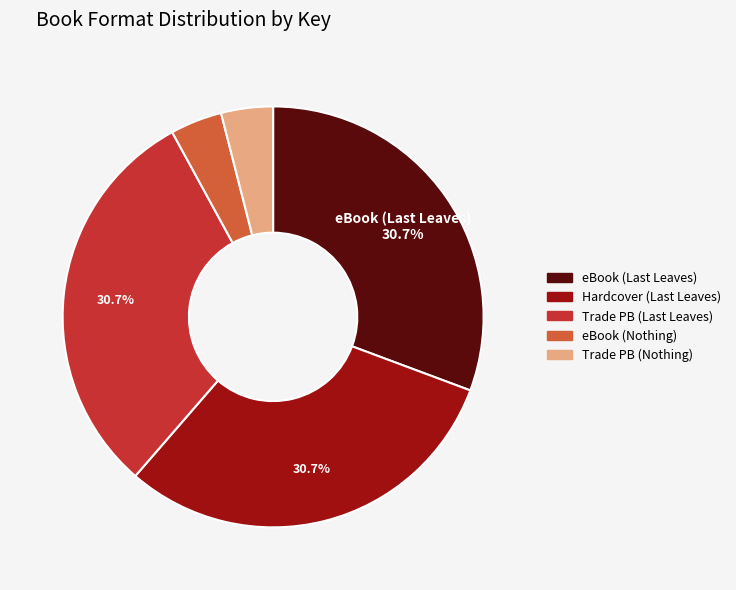

Is there any slice that represents more than half of the pie?

No